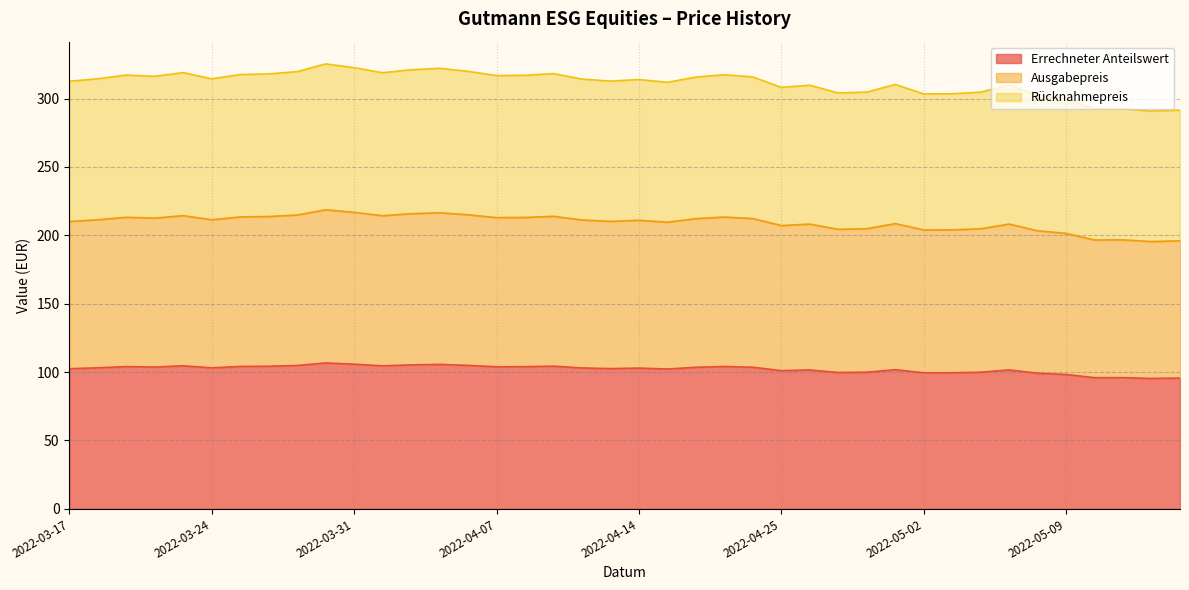

At which label does Errechneter Anteilswert first exceed 103?

2022-03-18